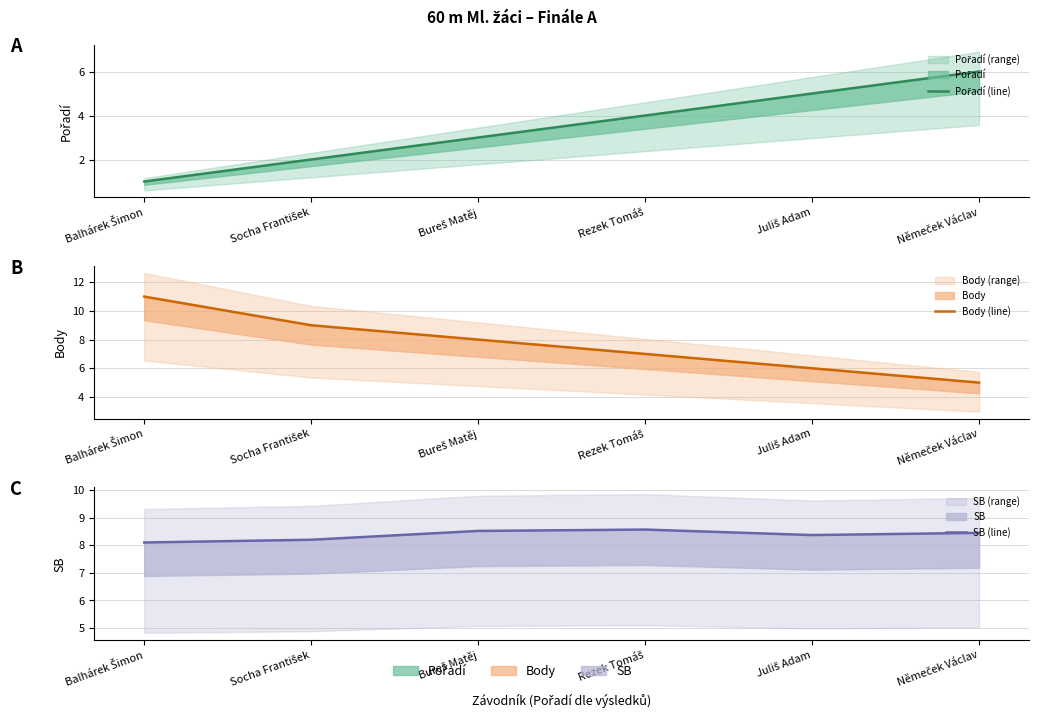

Which series has the largest total across all categories?

SB (line)